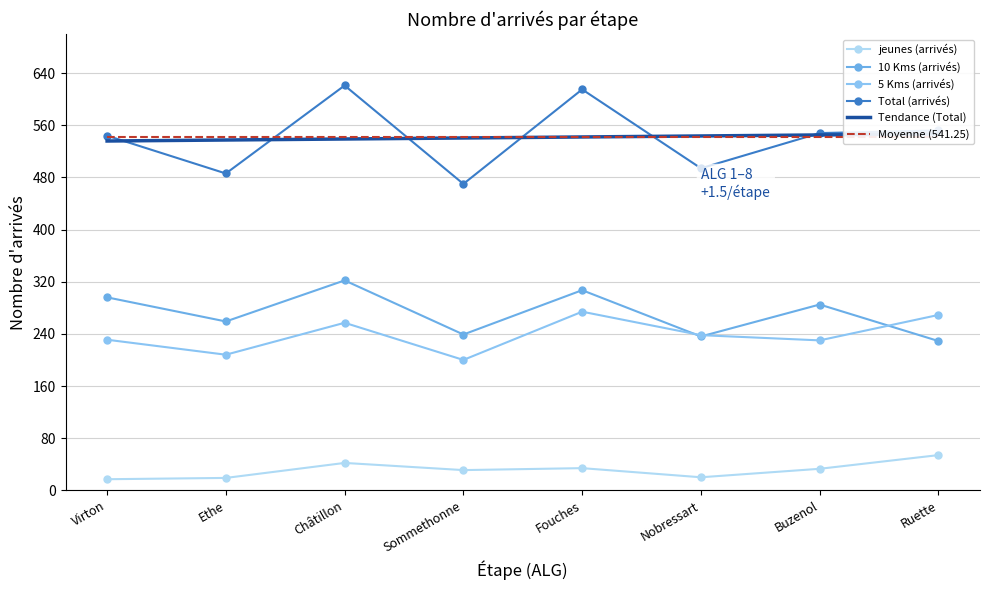

What is the sum of all Total (arrivés) values?

4330